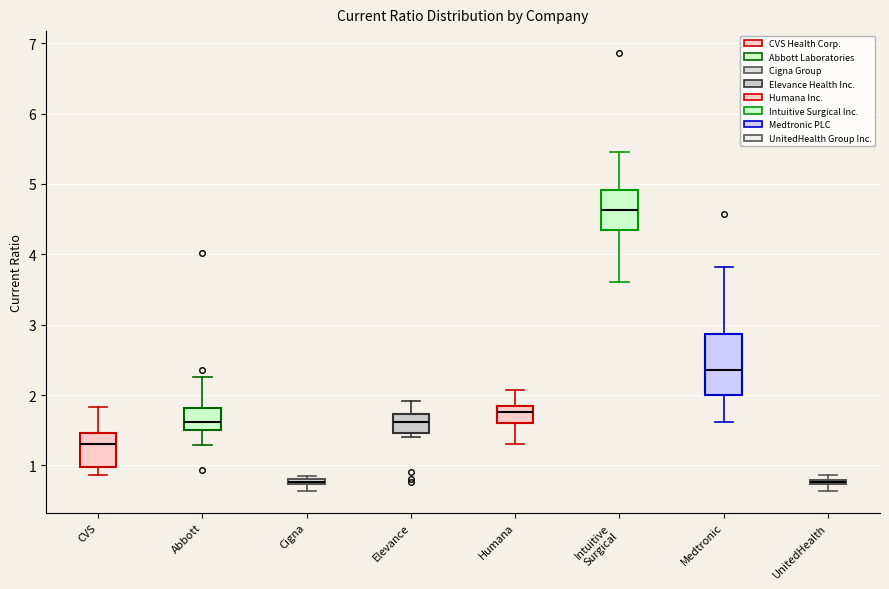

Comparing the boxes themselves (not the whiskers), which one is the tallest?

Medtronic